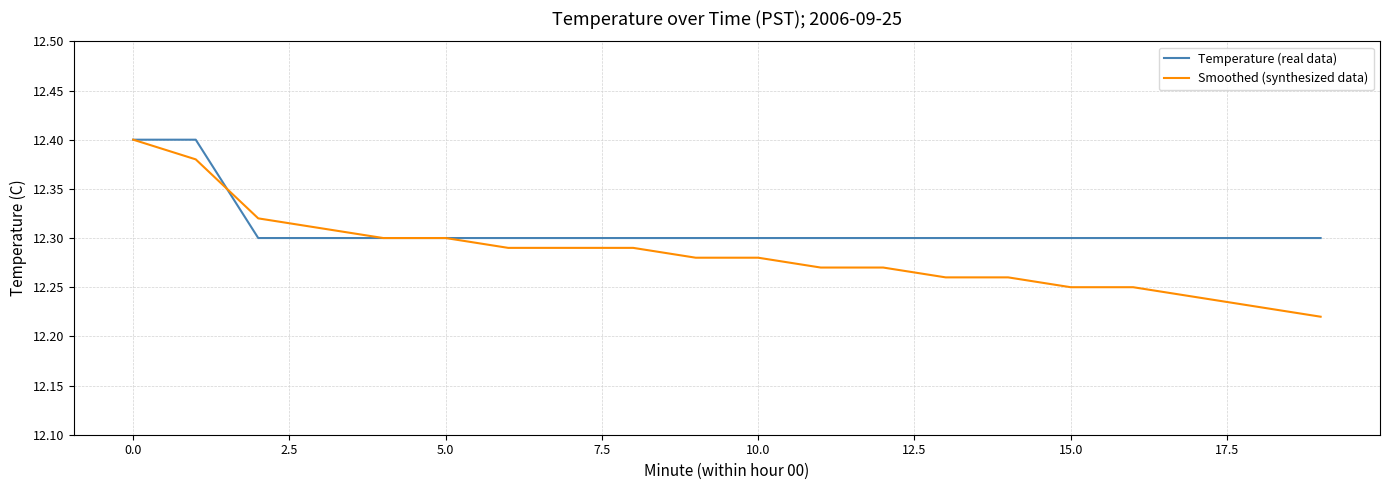

Which series has the widest spread of values?

Smoothed (synthesized data)